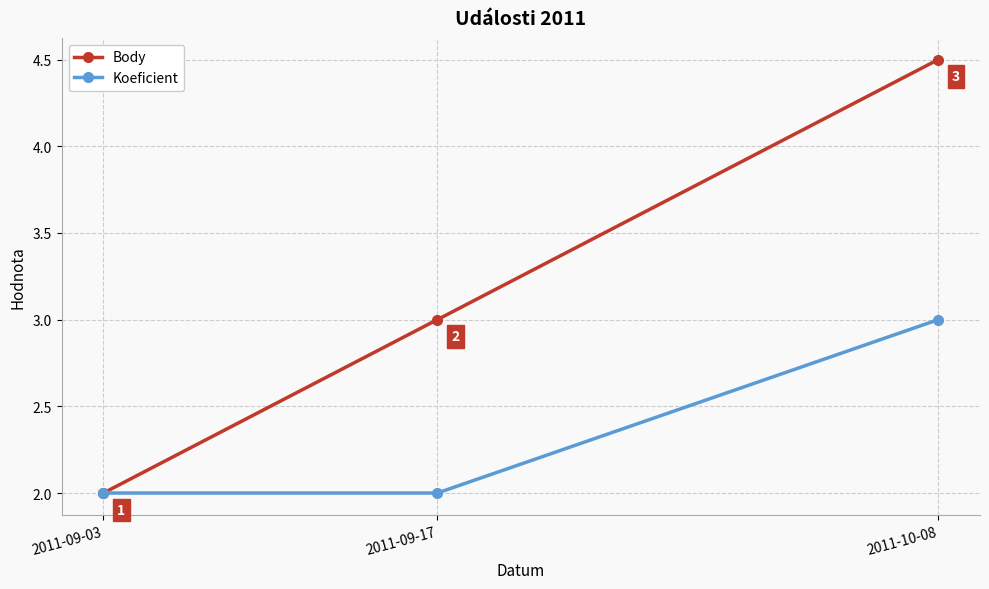

Count the number of categories in the chart.

3